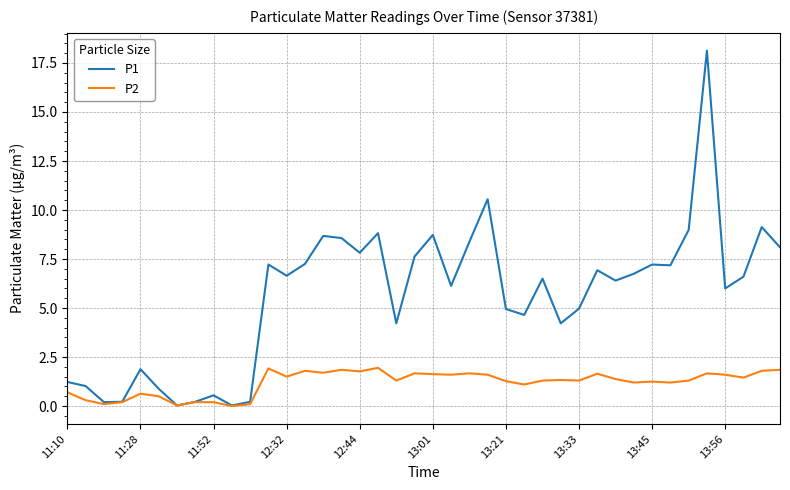

List the series in order of their overall mean, highest first.

P1, P2